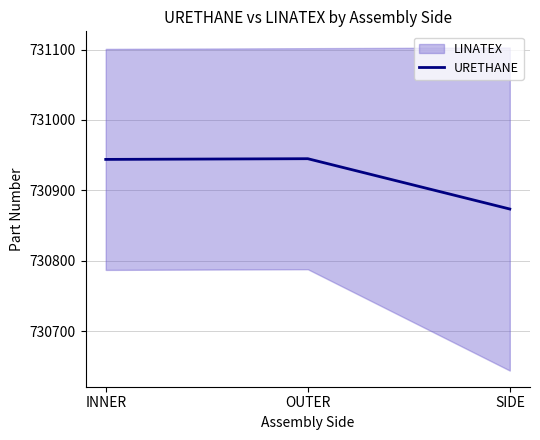

Does the chart display data point markers on the line(s)?

No